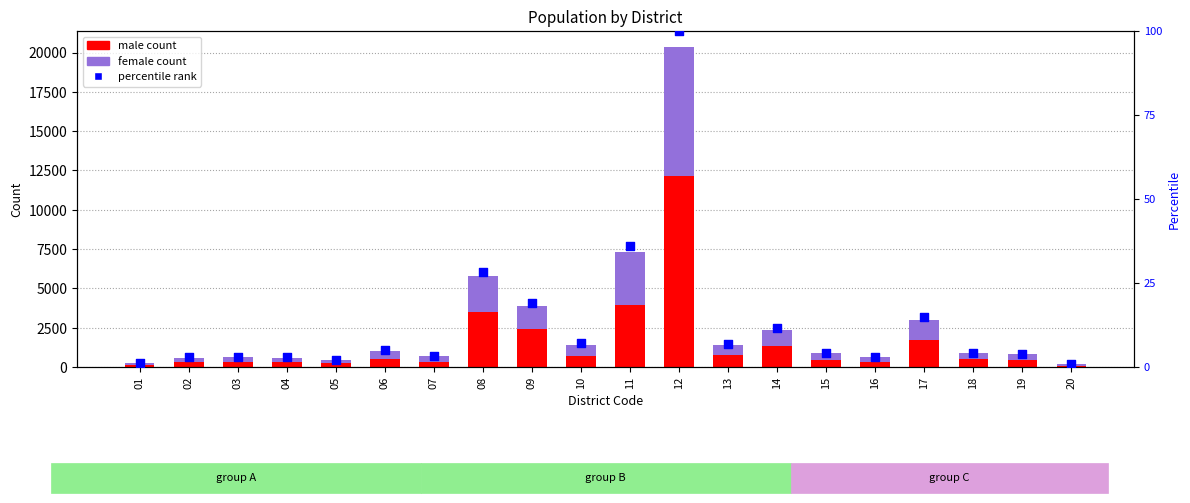

Which series reaches the minimum Y coordinate?

percentile rank